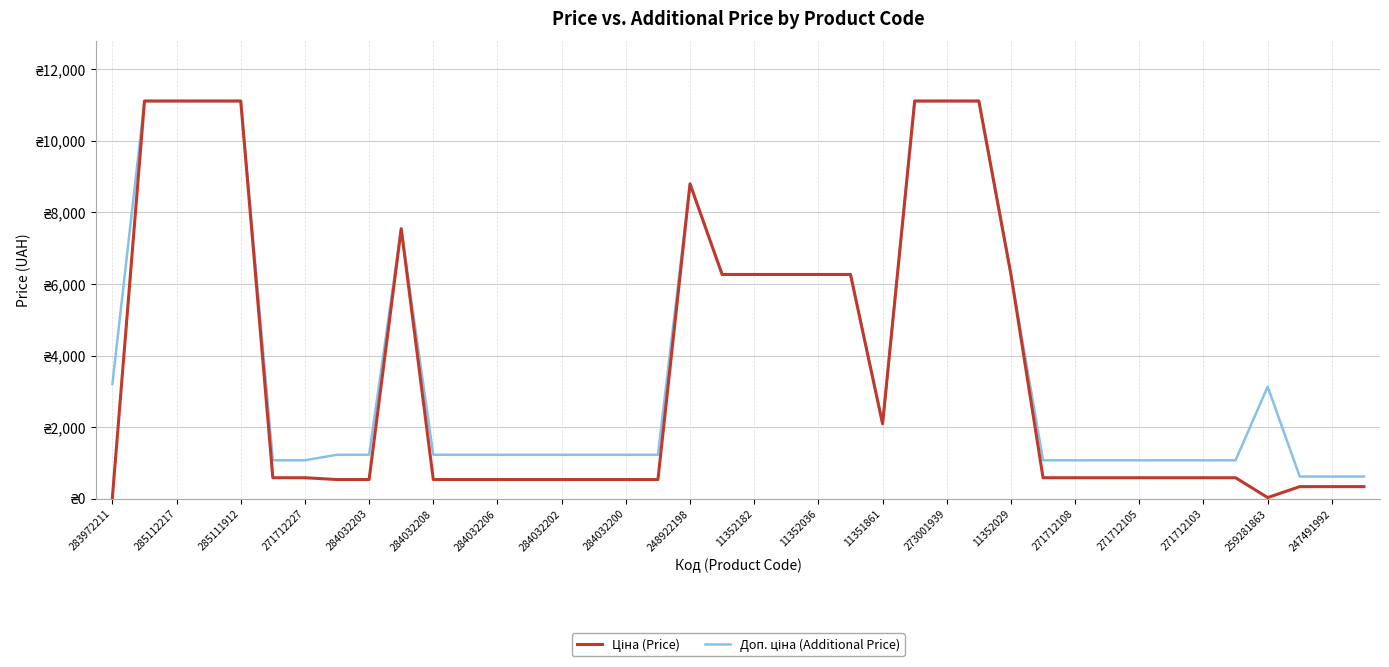

True or false: Ціна (Price) and Доп. ціна (Additional Price) intersect in this chart.

False